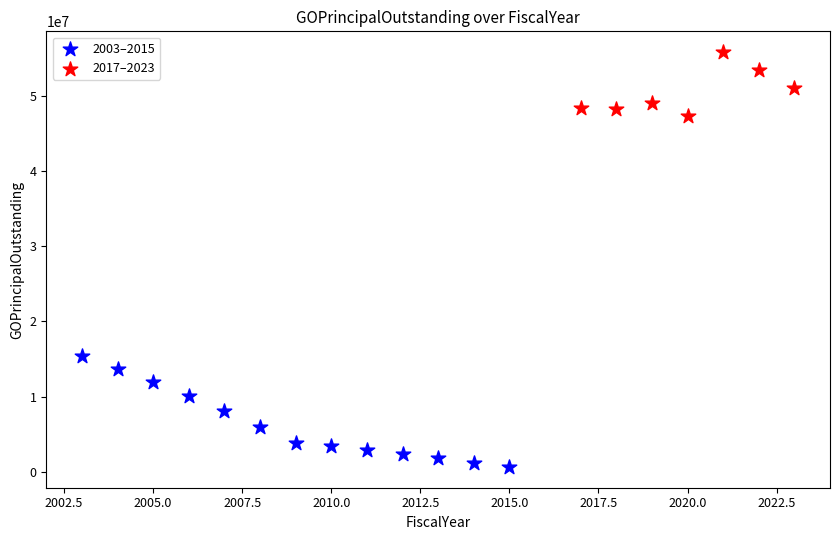

Which series contains the highest Y value?

2017–2023